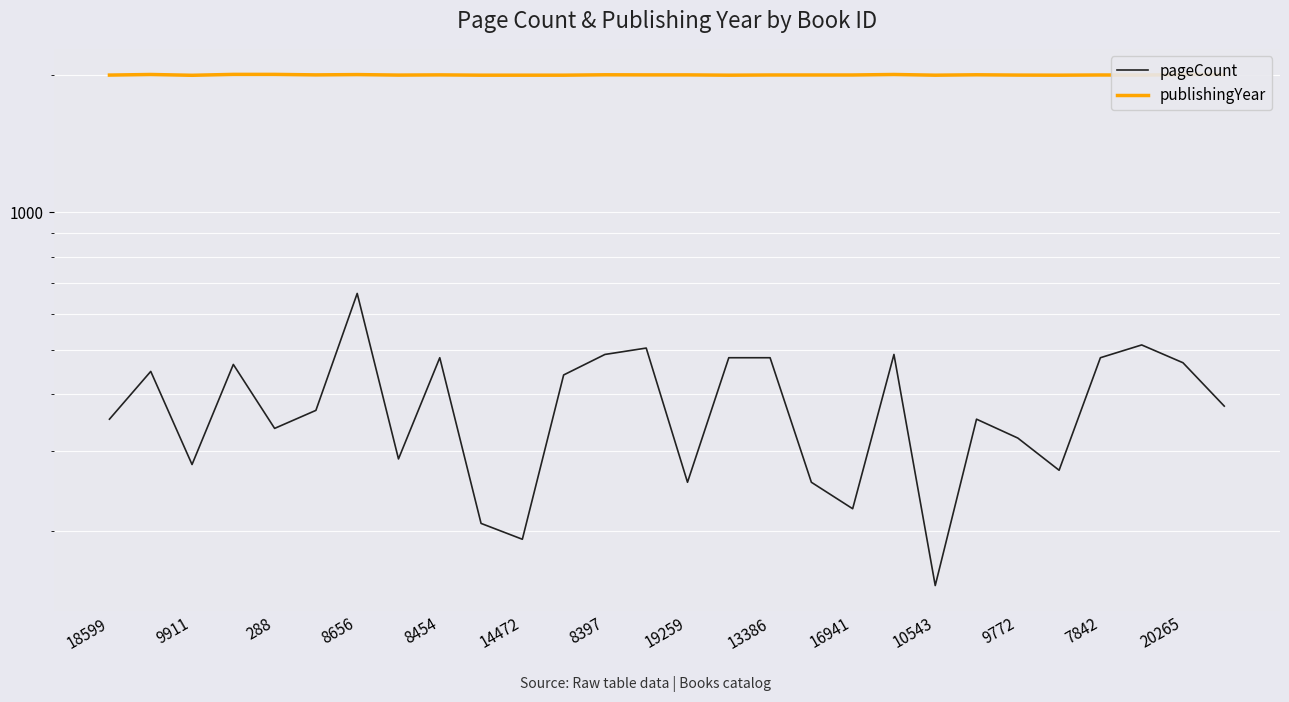

True or false: pageCount has more than 1 interior local peaks.

True